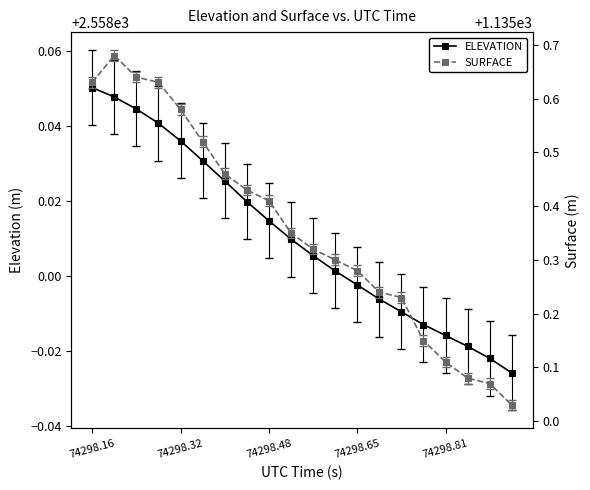

The SURFACE series shows 1135.1 at 18. True or false?

True